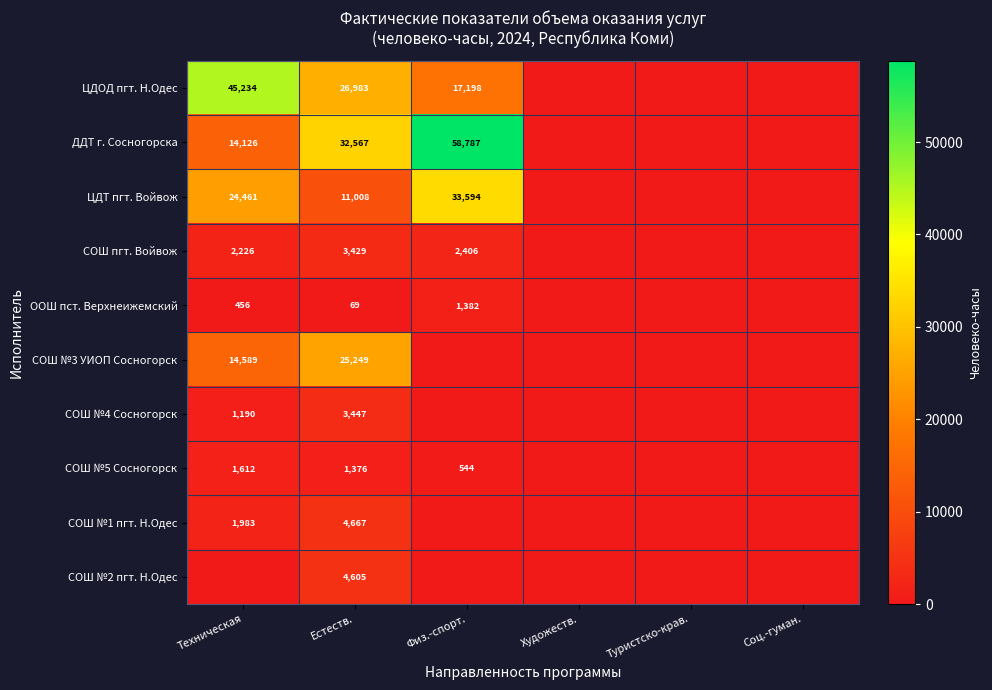

Which label corresponds to the smallest value in the chart?

Художеств.